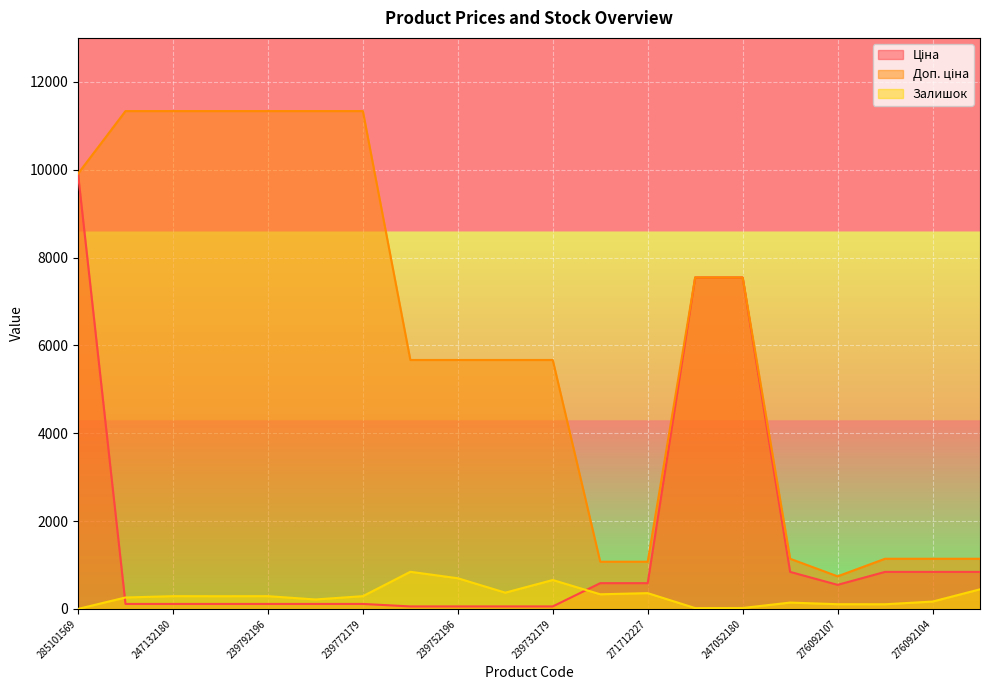

Between 276092107 and 276092105, which is larger?

276092105